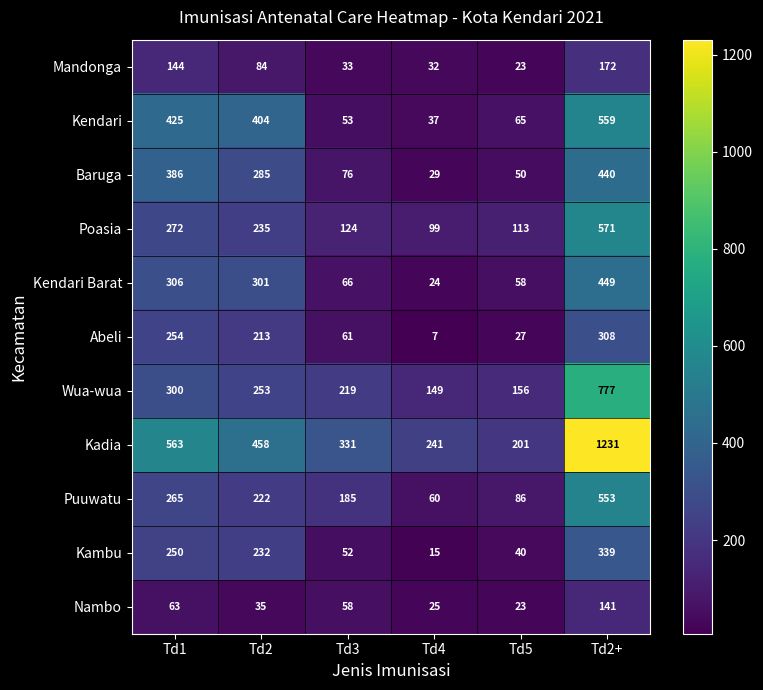

List the labels in order of Abeli value, largest first.

Td2+, Td1, Td2, Td3, Td5, Td4